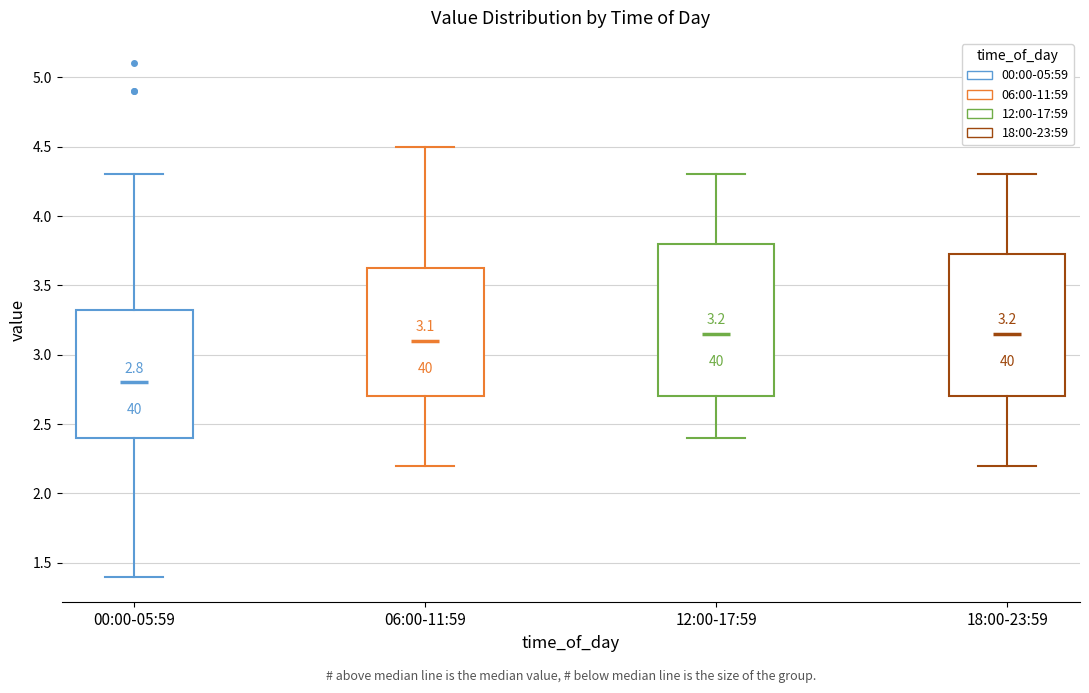

Which box is the tallest, from its lower edge to its upper edge?

12:00-17:59